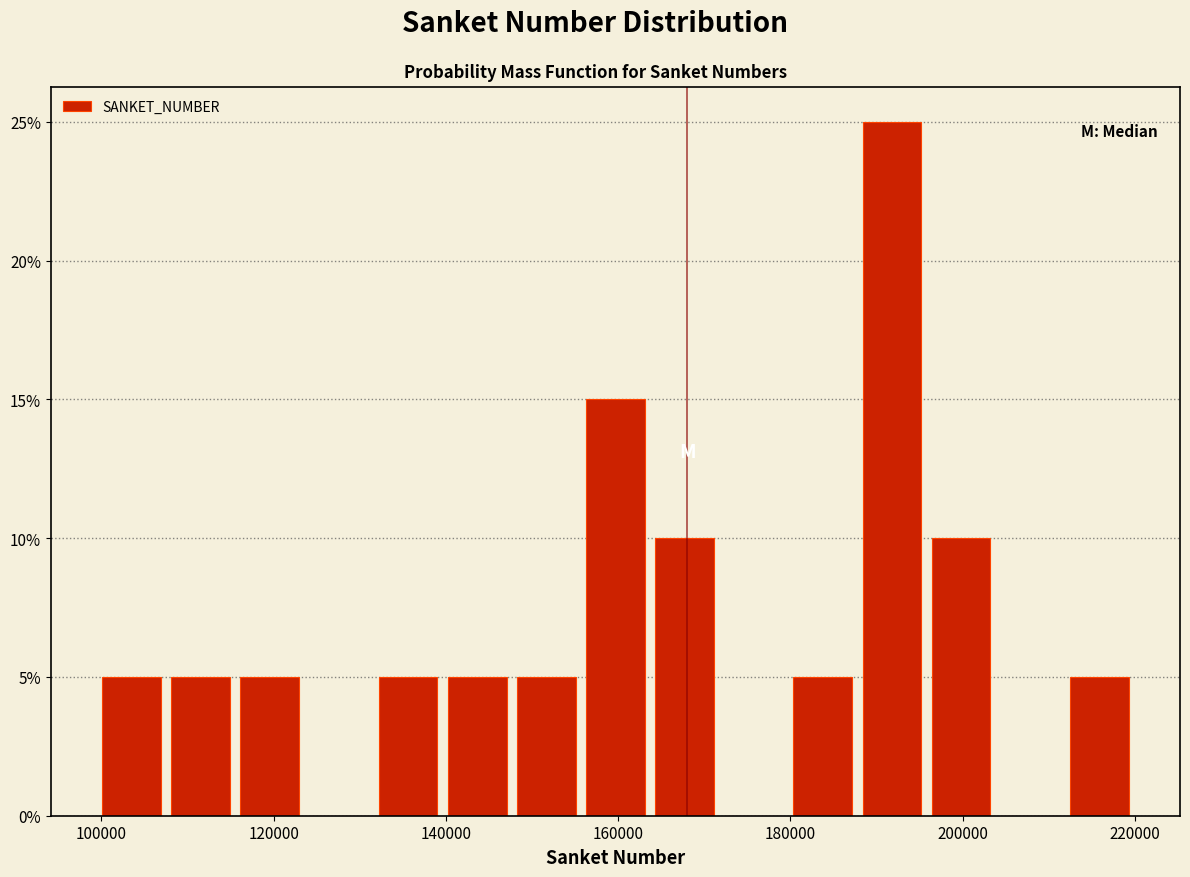

Over which range of the x-axis is the bar tallest?

188000 to 196000